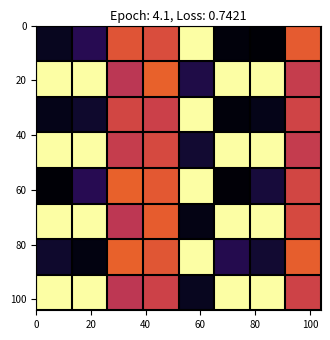

What is the maximum value shown in the chart?

1.0